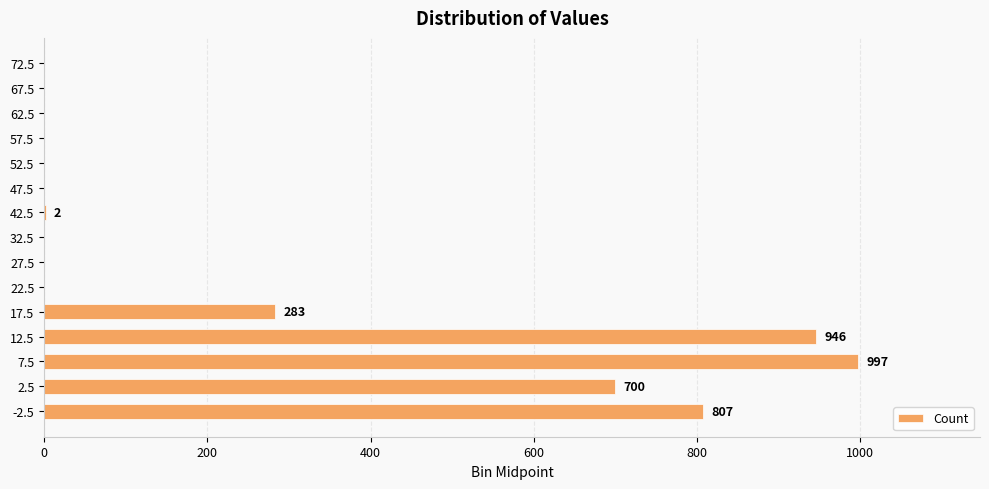

What is the average value?

249